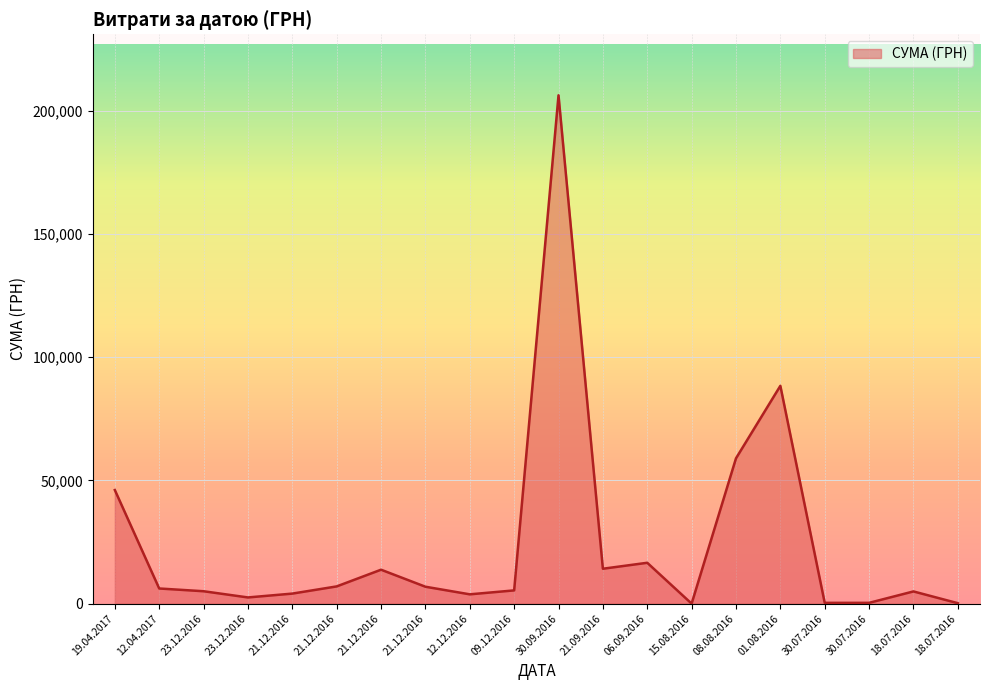

Where is the first local maximum?

21.12.2016